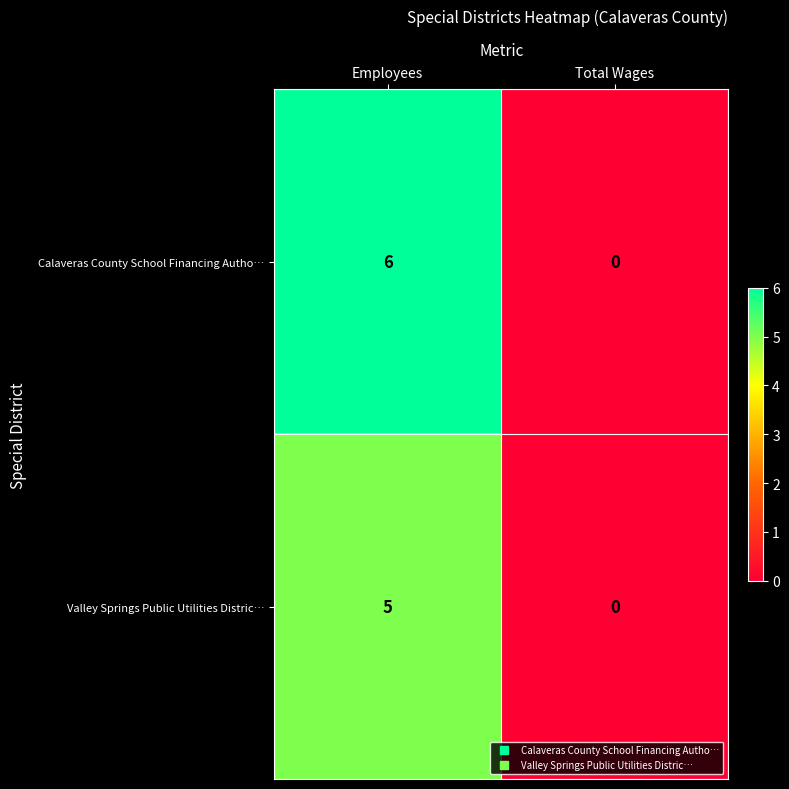

What is the difference between the maximum and minimum values in the Valley Springs Public Utilities Distric… series?

5